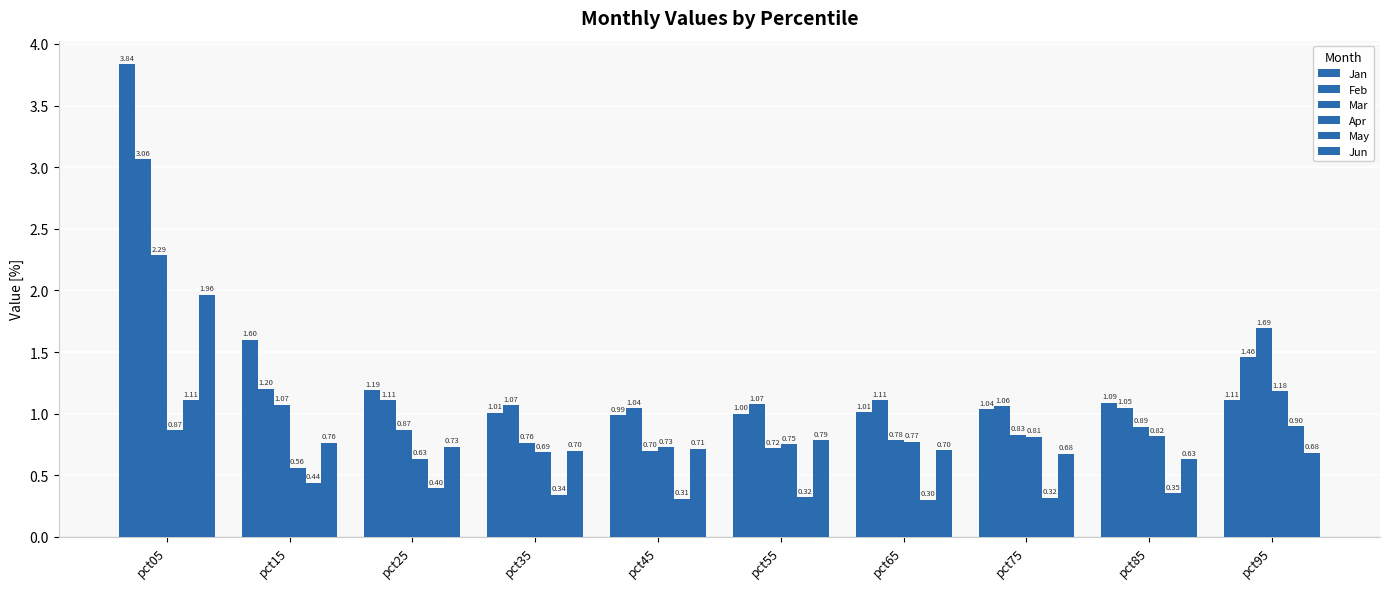

What is the greatest value displayed?

3.8